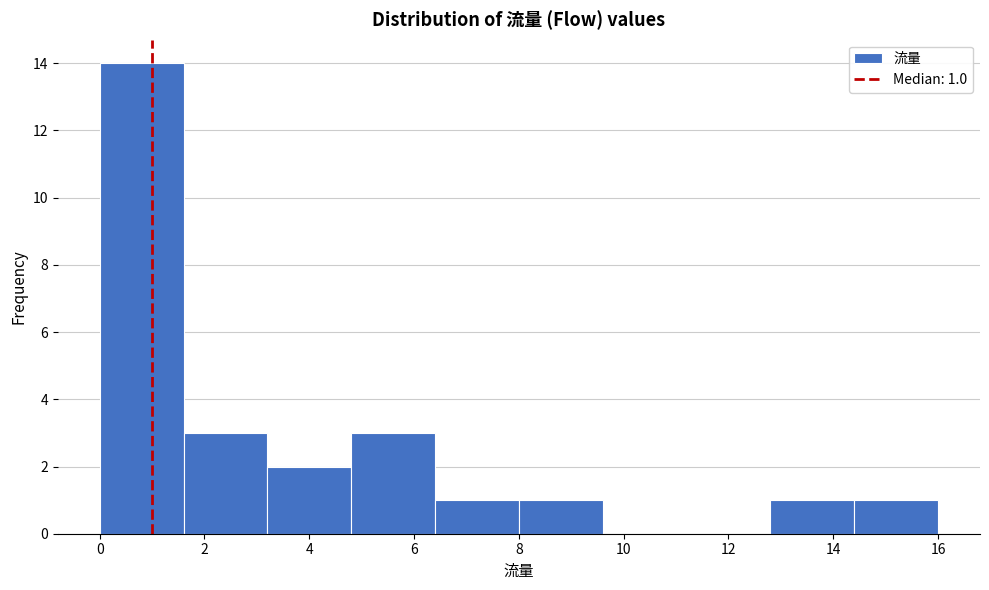

Which range on the x-axis has the tallest bar?

0.0 to 1.6